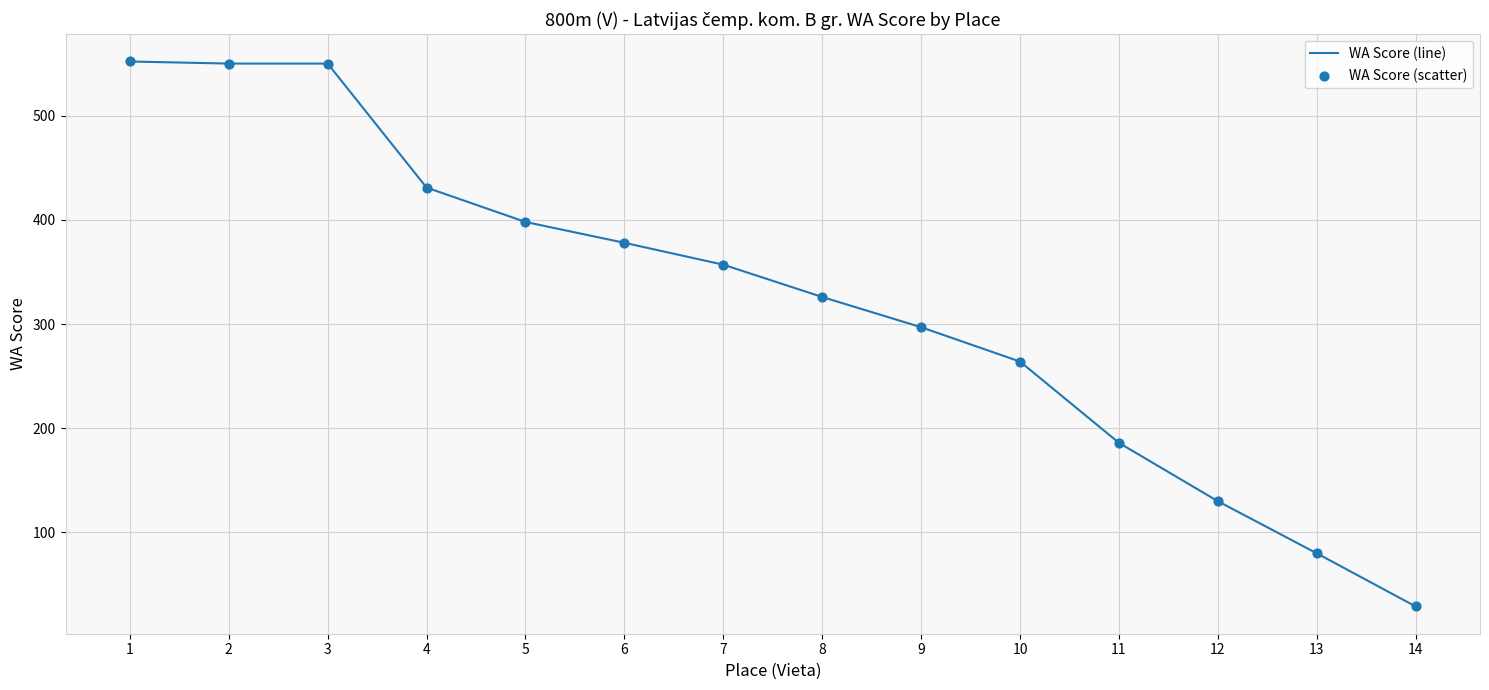

What is the change in value from 7 to 8?

-31